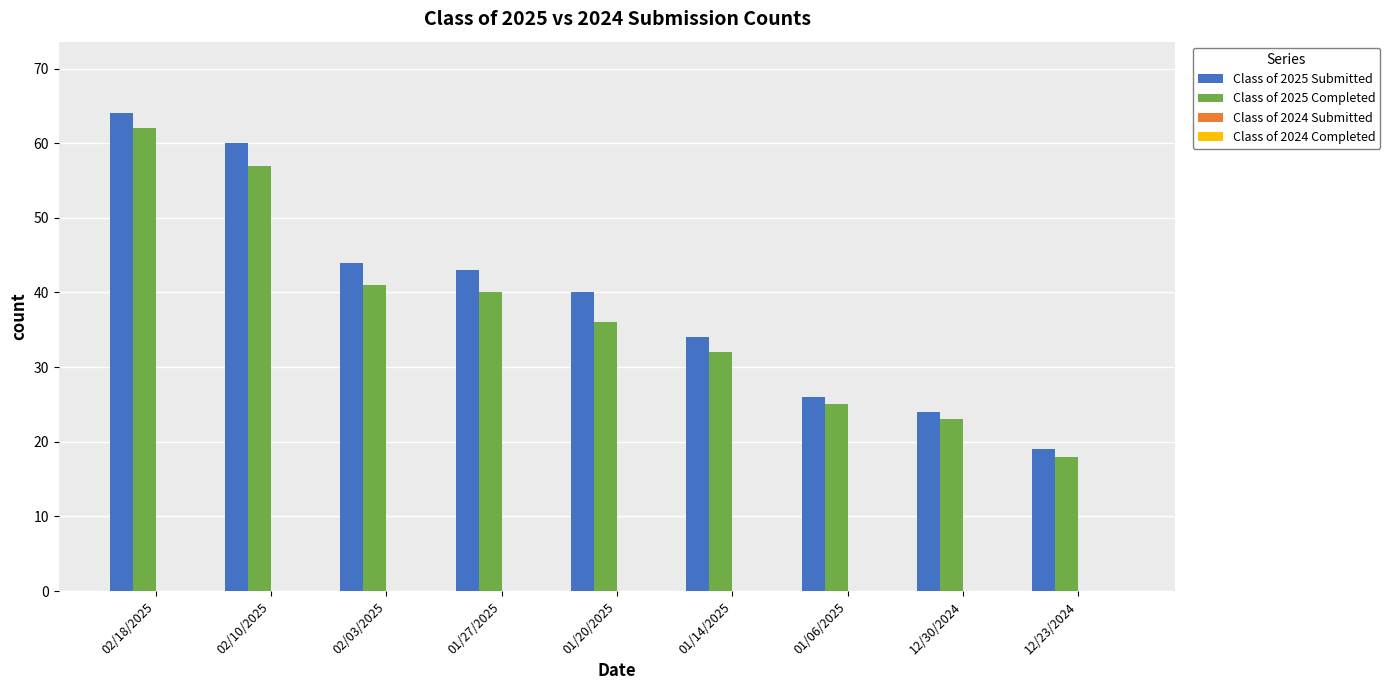

Reading left to right, list all the values displayed in this chart.

Class of 2025 Submitted: 64	60	44	43	40	34	26	24	19
Class of 2025 Completed: 62	57	41	40	36	32	25	23	18